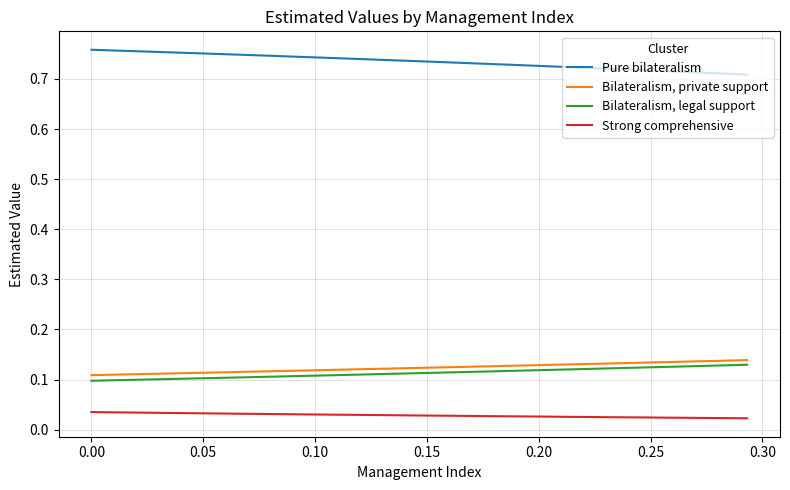

True or false: Pure bilateralism and Strong comprehensive cross at least once.

False